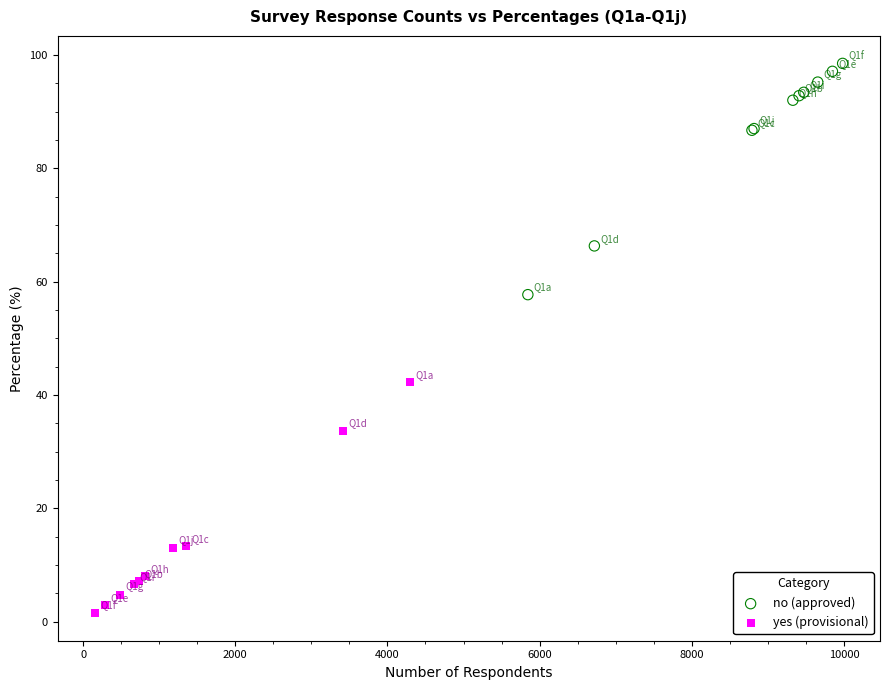

Which series reaches the minimum Y coordinate?

yes (provisional)